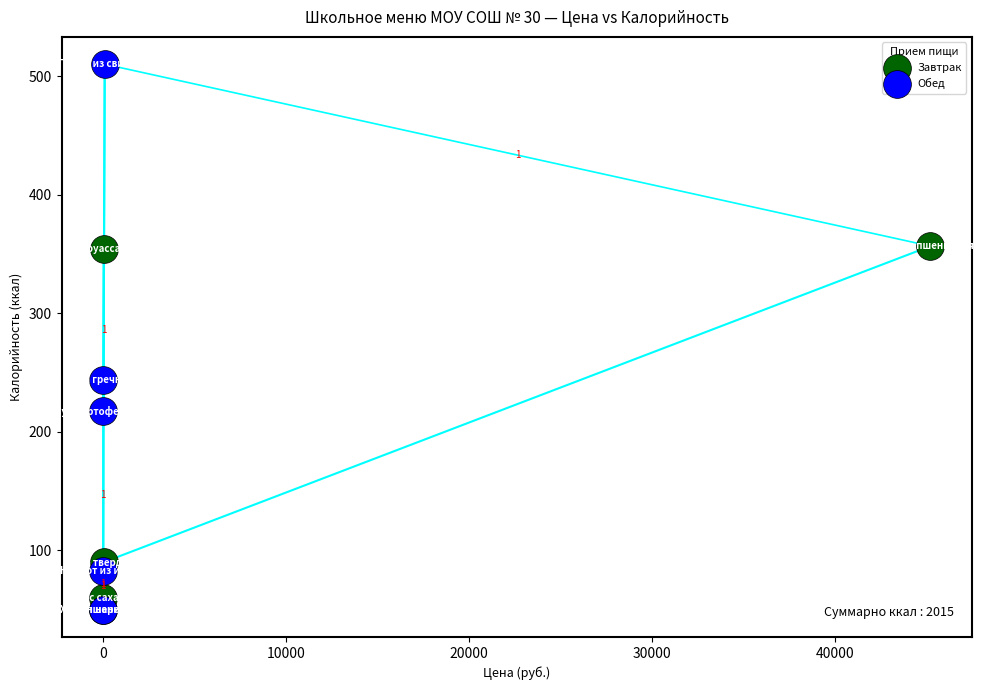

Which series has the largest Y range (max minus min)?

Обед